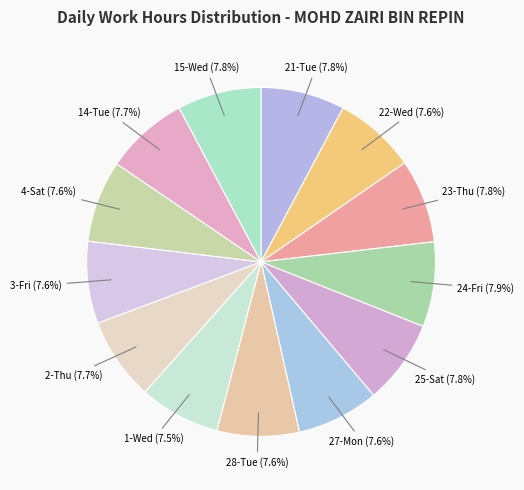

What is the largest slice in the pie chart?

24-Fri